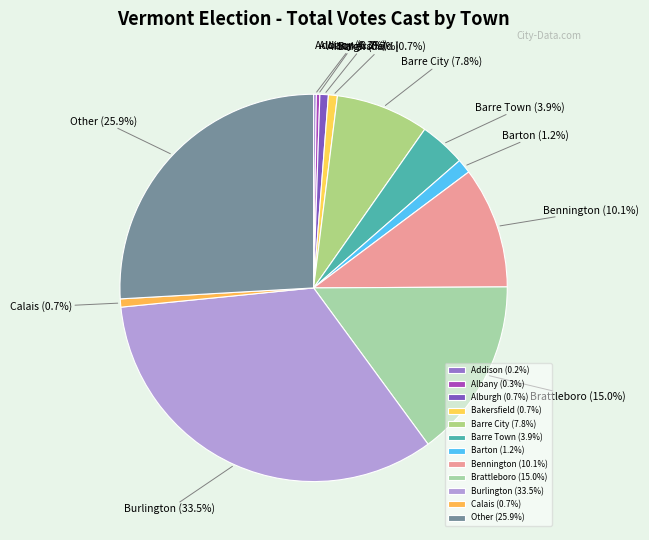

To the nearest percent, what is the combined percentage of Alburgh and Bakersfield?

1%